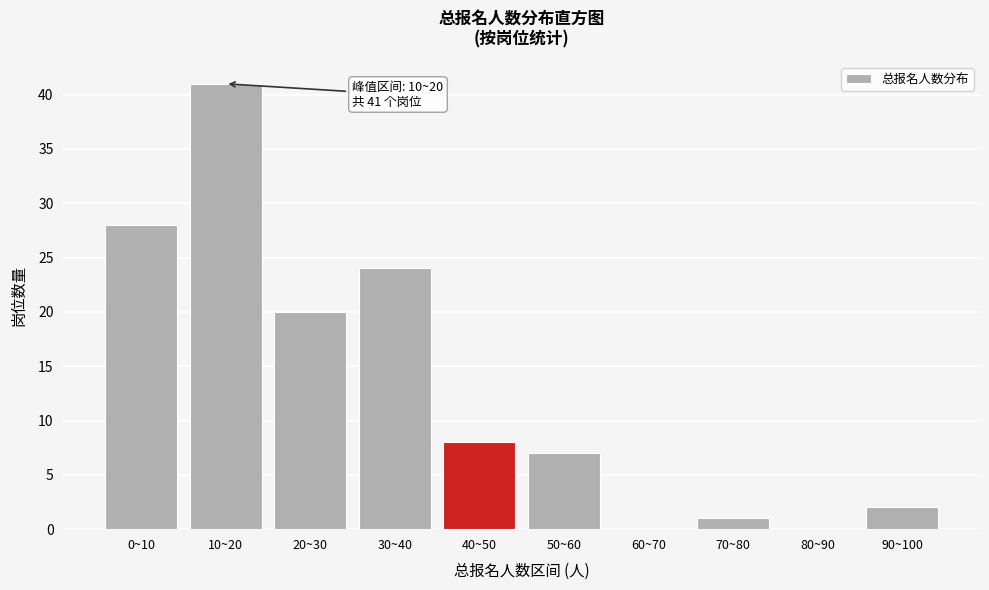

Reading left to right, extract all data points from this chart.

0~10=28	10~20=41	20~30=20	30~40=24	40~50=8	50~60=7	60~70=0	70~80=1	80~90=0	90~100=2